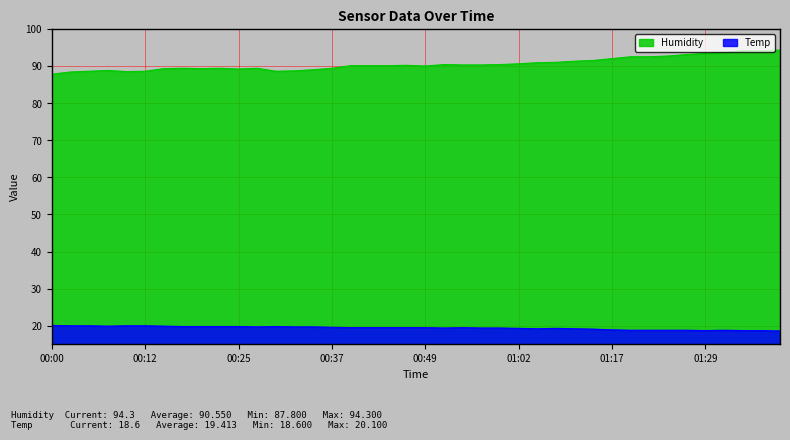

How many distinct data groups are displayed?

2